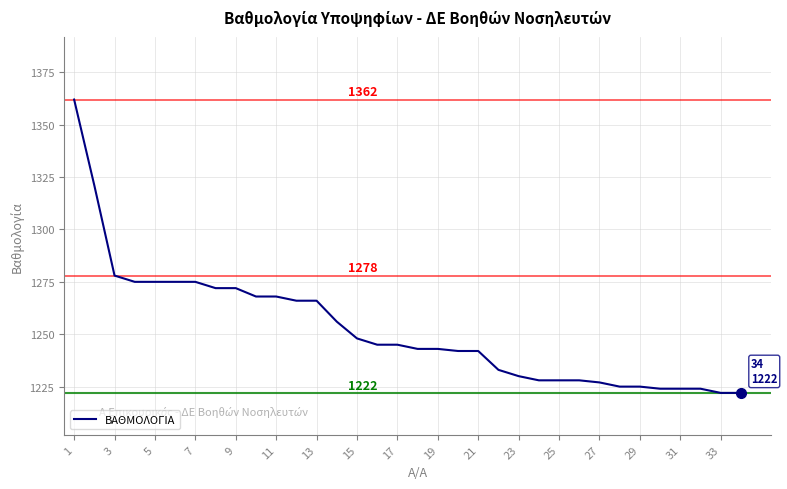

What is the difference between the maximum and minimum values?

140